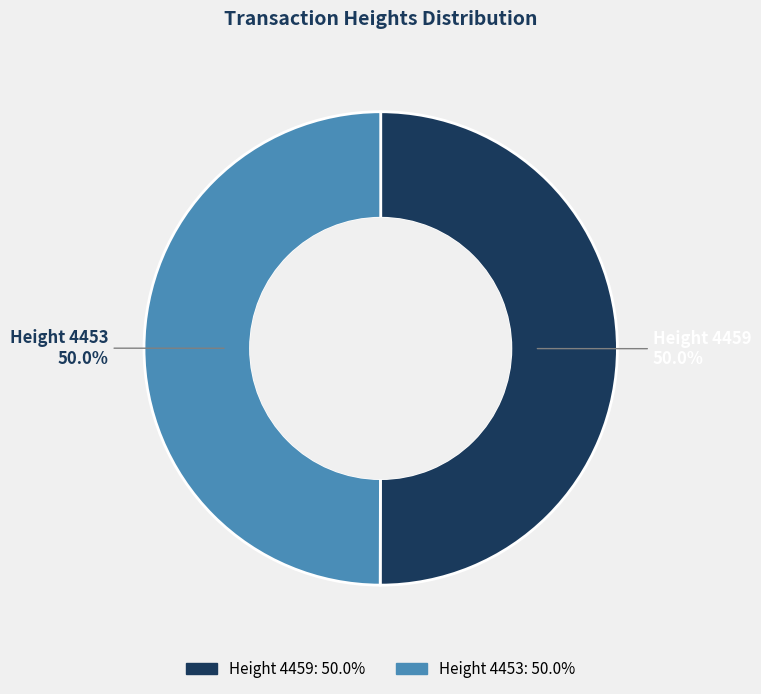

What percentage is the Height 4453 slice, to the nearest percent?

50%